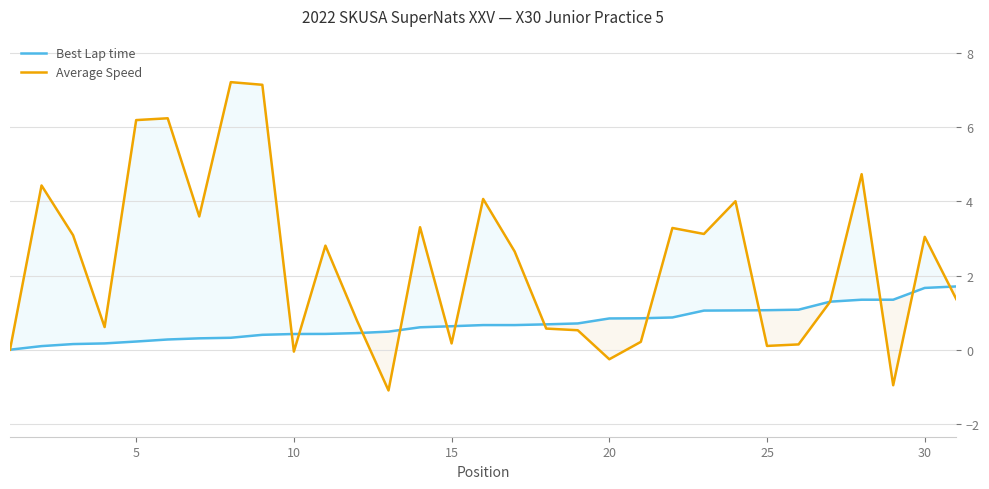

How many lines are shown in the chart?

2